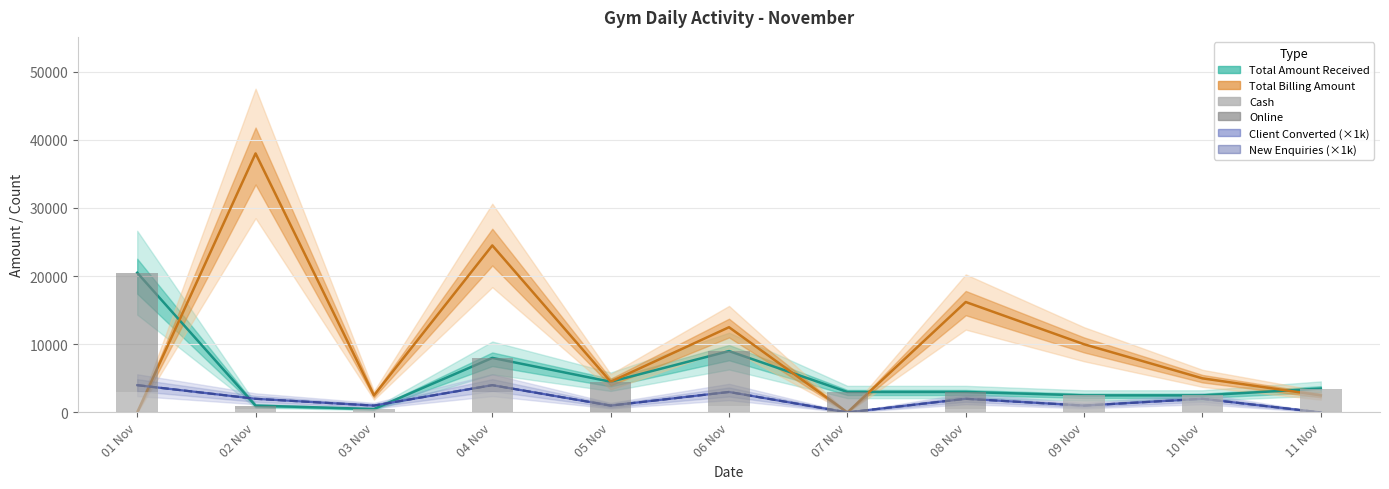

What is the approximate value of Cash at 09 Nov, to the nearest 50?

2500